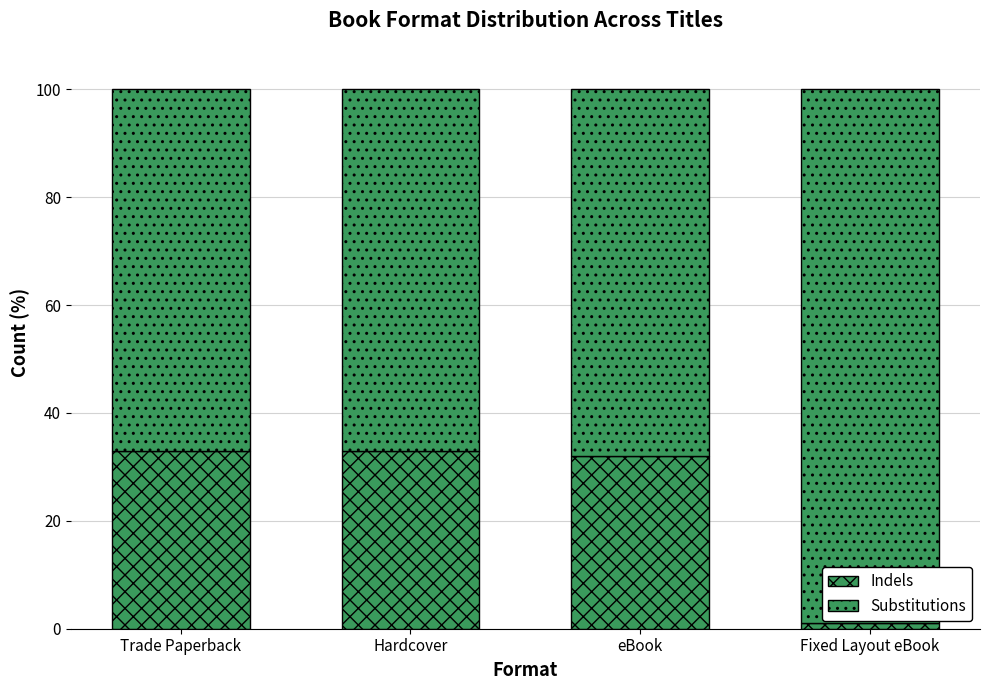

Is it true that Indels equals 1 at Fixed Layout eBook?

False